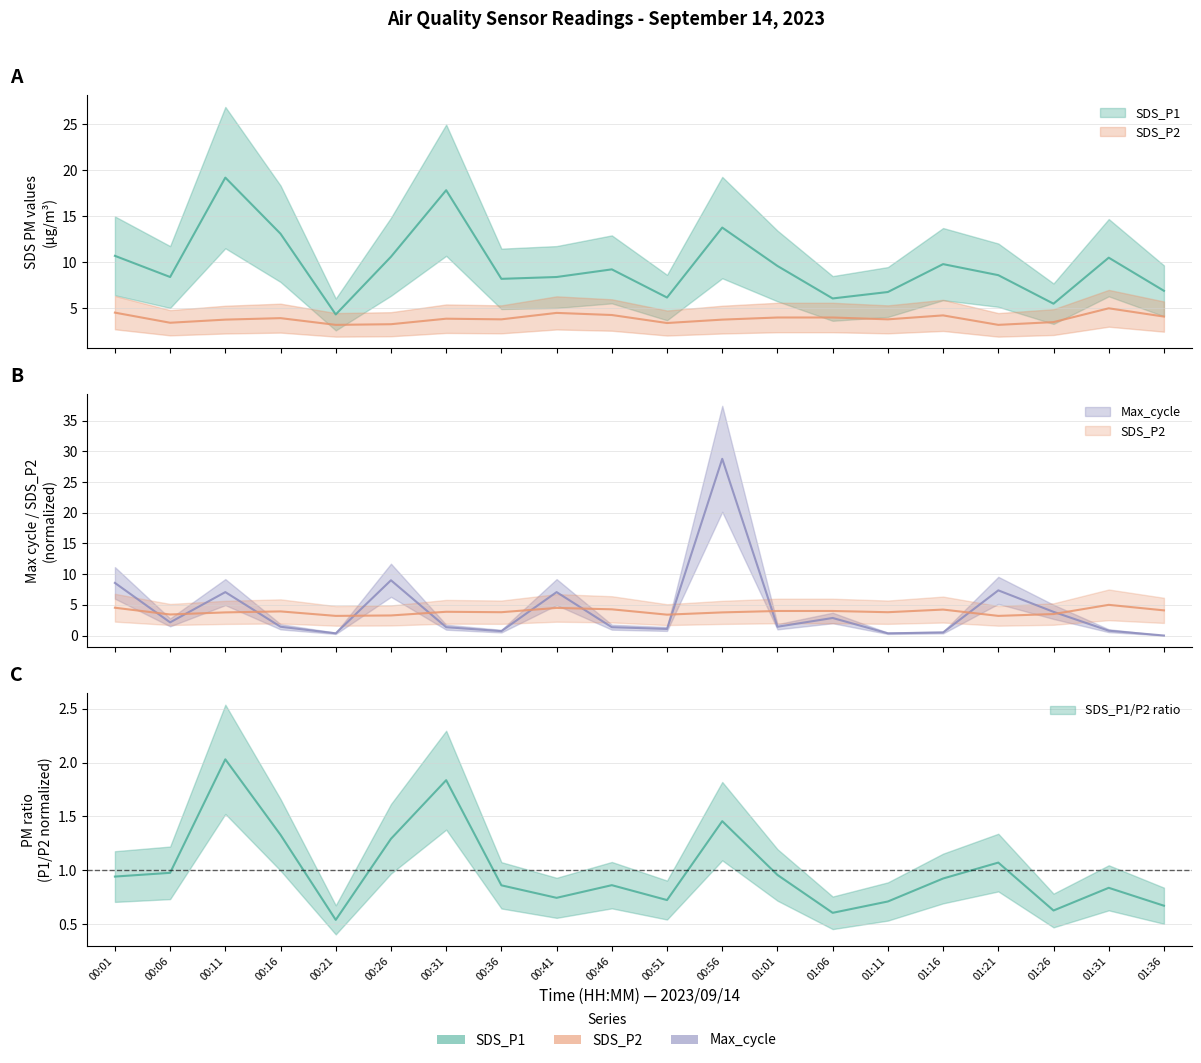

At which category does SDS_P1 reach its first local peak?

00:11